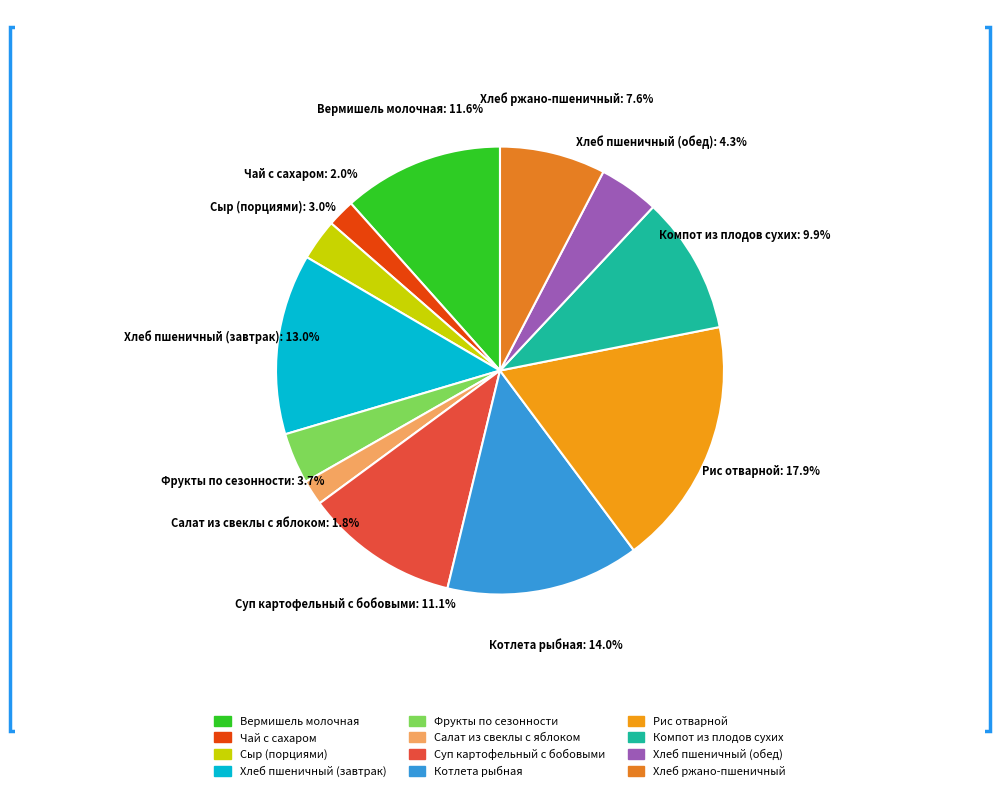

How many slices are in this pie chart?

12